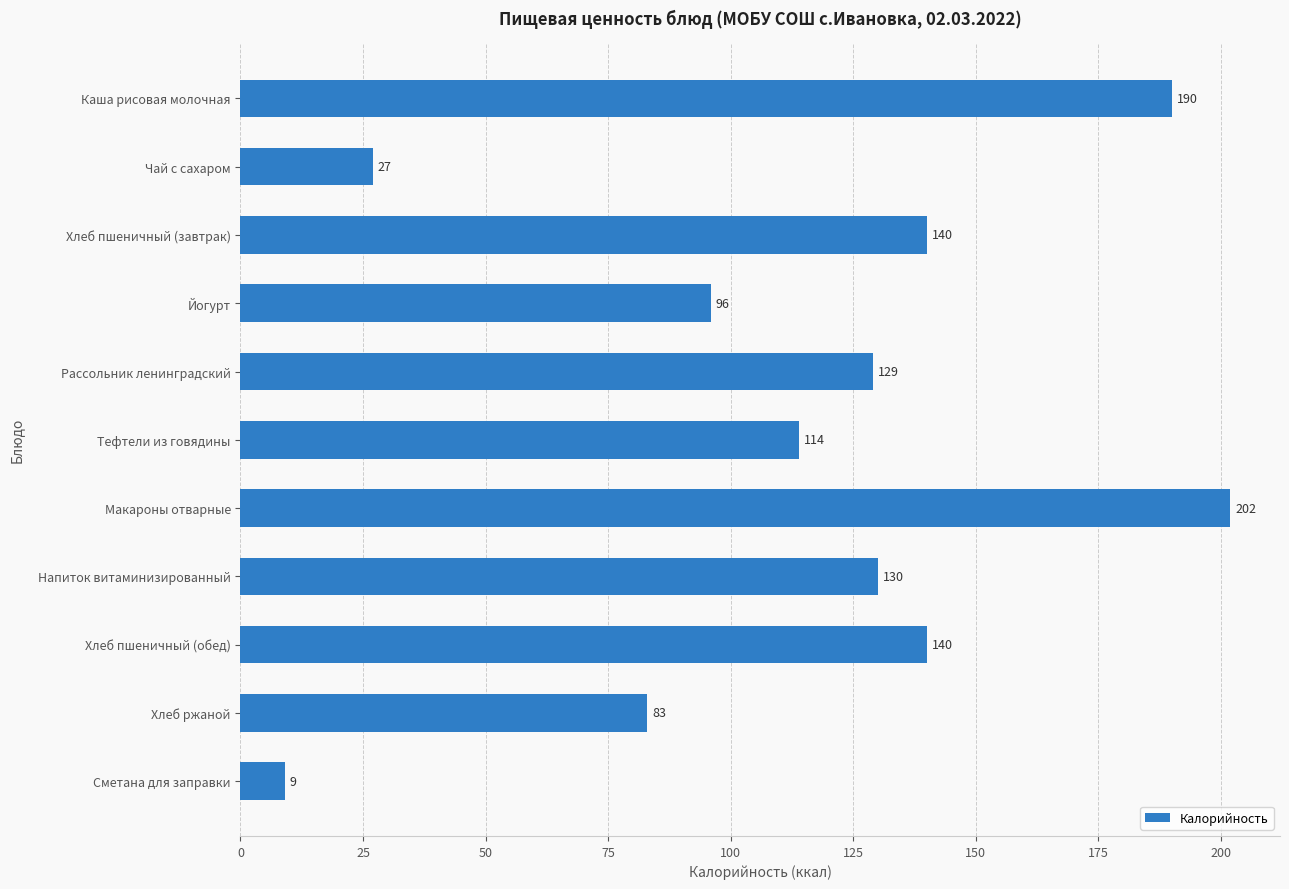

The value at Хлеб пшеничный (завтрак) is 36. True or false?

False